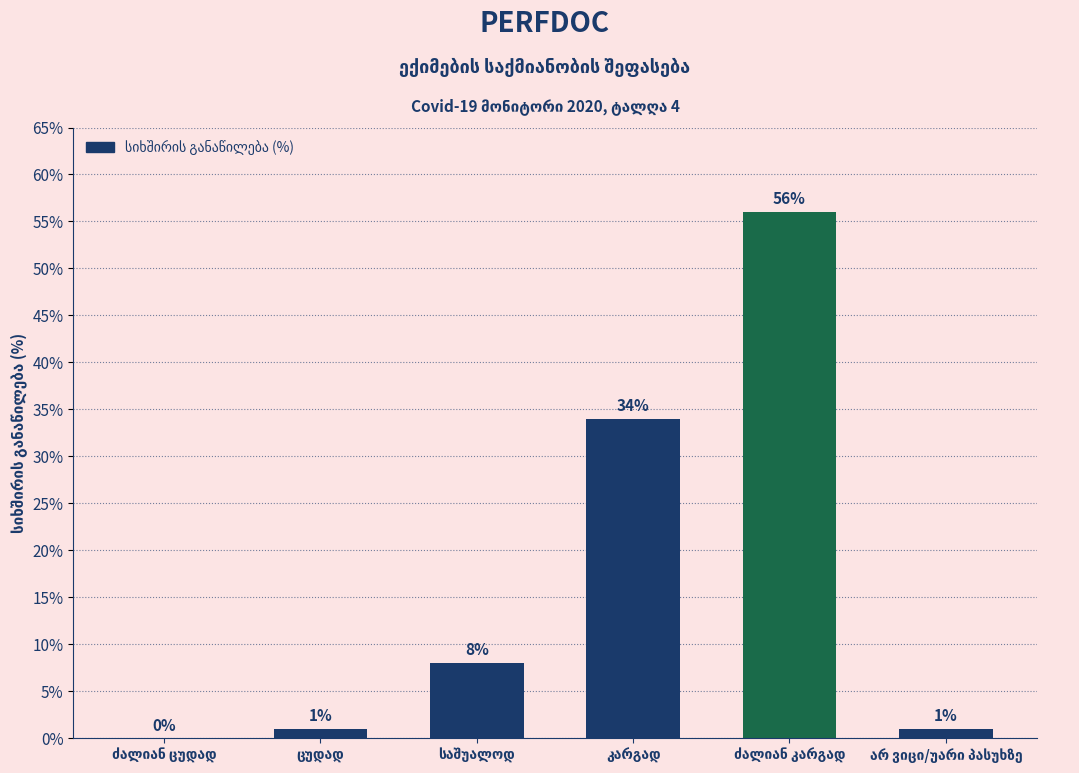

What is the greatest value displayed?

56